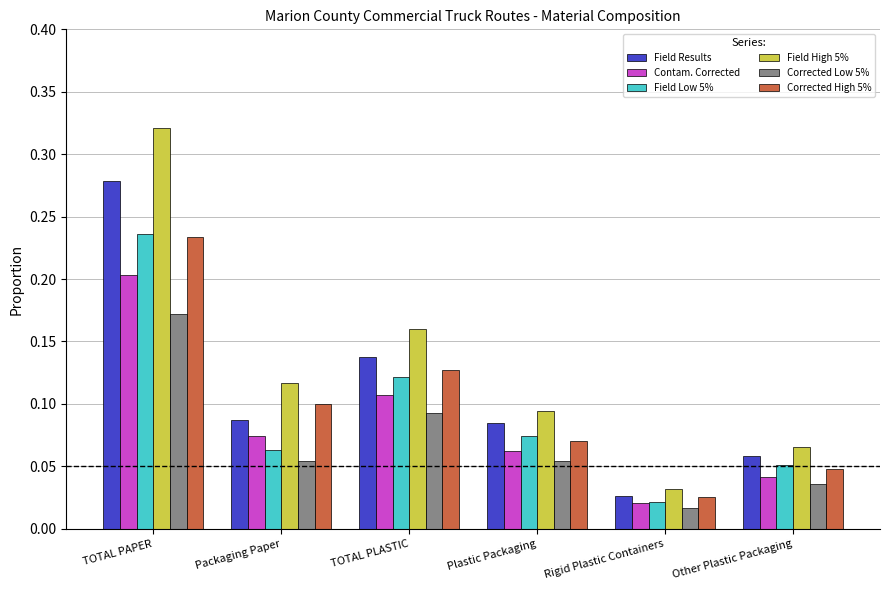

Which series has the largest range (max minus min)?

Field High 5%